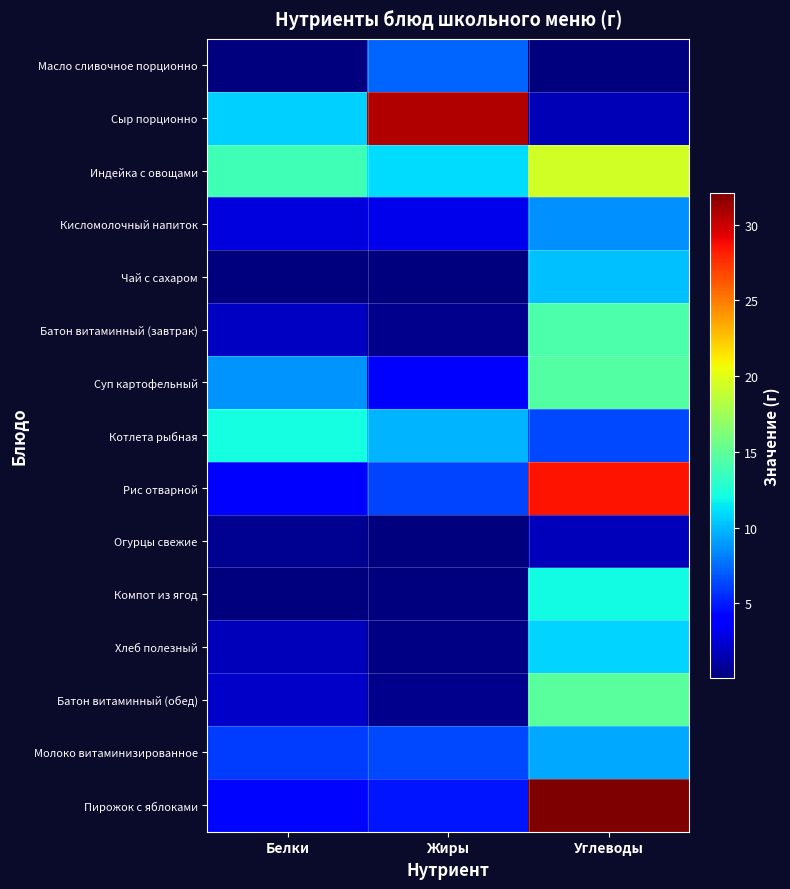

At Белки, list the series in order from smallest to largest.

Масло сливочное порционно, Чай с сахаром, Компот из ягод, Огурцы свежие, Хлеб полезный, Батон витаминный (завтрак), Батон витаминный (обед), Кисломолочный напиток, Рис отварной, Пирожок с яблоками, Молоко витаминизированное, Суп картофельный, Сыр порционно, Котлета рыбная, Индейка с овощами